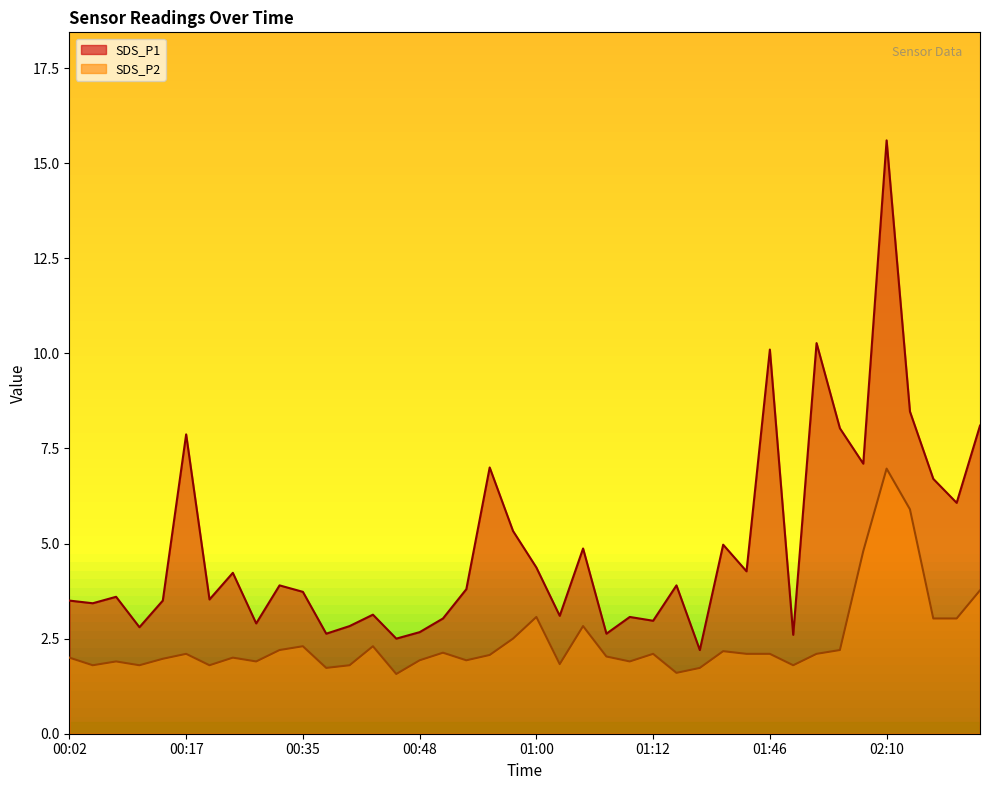

Reading left to right, list all the values displayed in this chart.

SDS_P1: 00:02=3.5	00:04=3.4	00:07=3.6	00:09=2.8	00:12=3.5	00:17=7.9	00:20=3.5	00:22=4.2	00:30=2.9	00:33=3.9	00:35=3.7	00:38=2.6	00:40=2.8	00:43=3.1	00:45=2.5	00:48=2.7	00:50=3.0	00:53=3.8	00:55=7.0	00:57=5.3	01:00=4.4	01:02=3.1	01:05=4.9	01:07=2.6	01:10=3.1	01:12=3.0	01:36=3.9	01:39=2.2	01:41=5.0	01:44=4.3	01:46=10.1	01:49=2.6	01:51=10.3	01:54=8.0	01:56=7.1	02:10=15.6	02:13=8.5	02:51=6.7	02:55=6.1	02:58=8.1
SDS_P2: 00:02=2.0	00:04=1.8	00:07=1.9	00:09=1.8	00:12=2.0	00:17=2.1	00:20=1.8	00:22=2.0	00:30=1.9	00:33=2.2	00:35=2.3	00:38=1.7	00:40=1.8	00:43=2.3	00:45=1.6	00:48=1.9	00:50=2.1	00:53=1.9	00:55=2.1	00:57=2.5	01:00=3.1	01:02=1.8	01:05=2.8	01:07=2.0	01:10=1.9	01:12=2.1	01:36=1.6	01:39=1.7	01:41=2.2	01:44=2.1	01:46=2.1	01:49=1.8	01:51=2.1	01:54=2.2	01:56=4.8	02:10=7.0	02:13=5.9	02:51=3.0	02:55=3.0	02:58=3.8